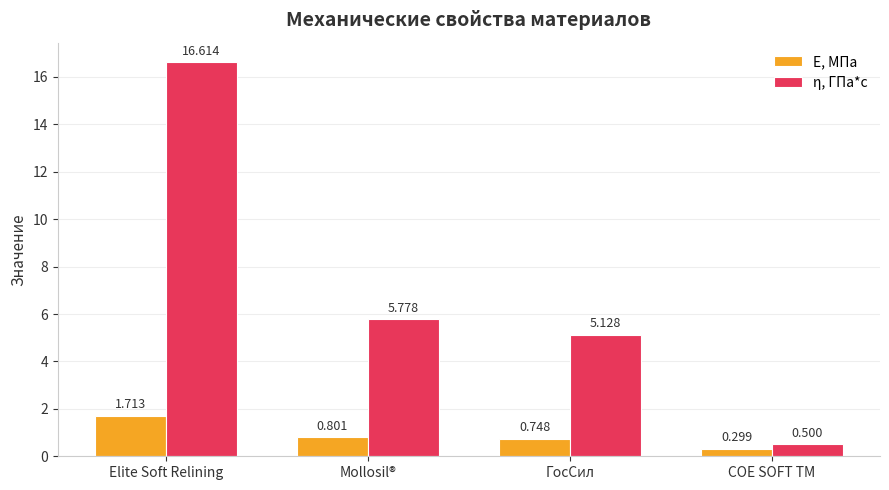

Which series has the widest spread of values?

η, ГПа*с